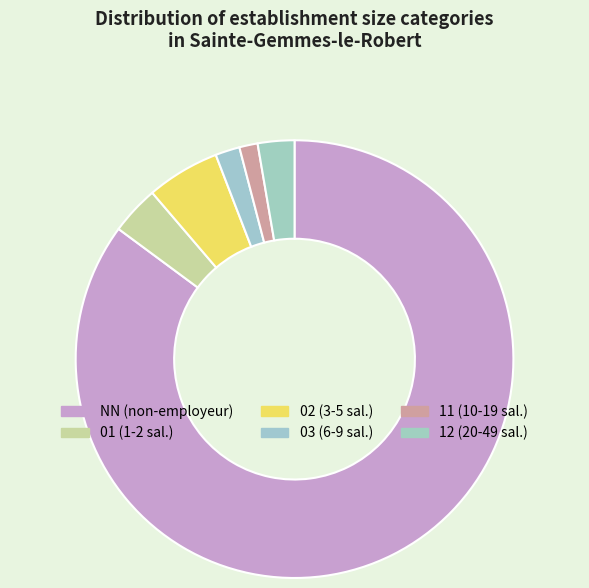

True or false: 11 accounts for 16% of the total.

False